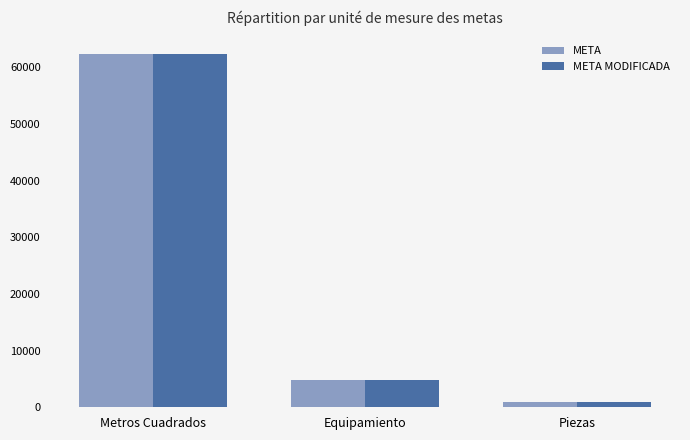

Rank the categories by META value from lowest to highest.

Piezas, Equipamiento, Metros Cuadrados